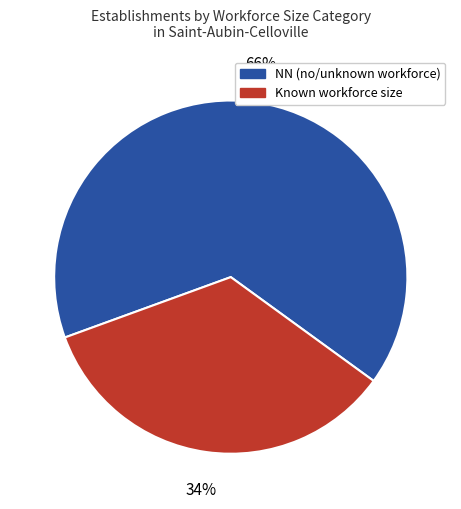

Rank the categories by value from highest to lowest.

NN (no/unknown workforce), Known workforce size